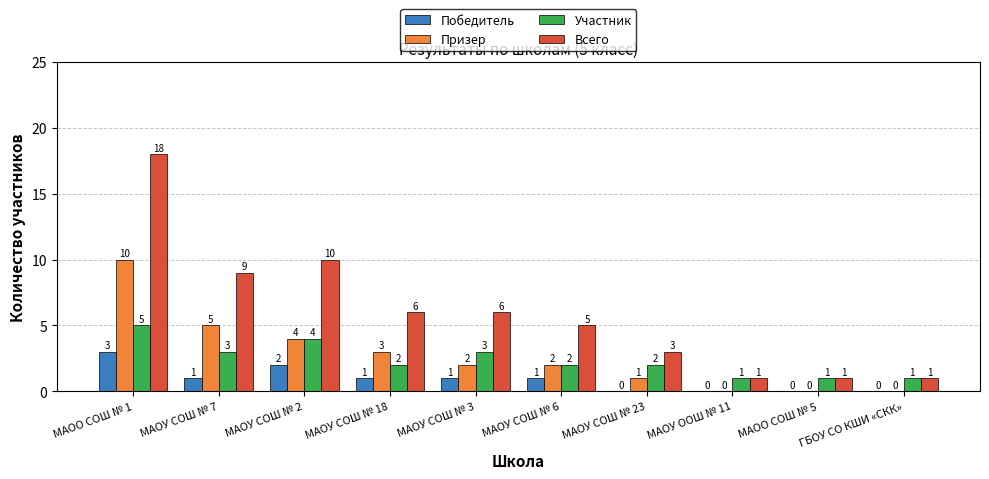

Reading left to right, what are all the values shown in this chart?

Победитель: 3	1	2	1	1	1	0	0	0	0
Призер: 10	5	4	3	2	2	1	0	0	0
Участник: 5	3	4	2	3	2	2	1	1	1
Всего: 18	9	10	6	6	5	3	1	1	1